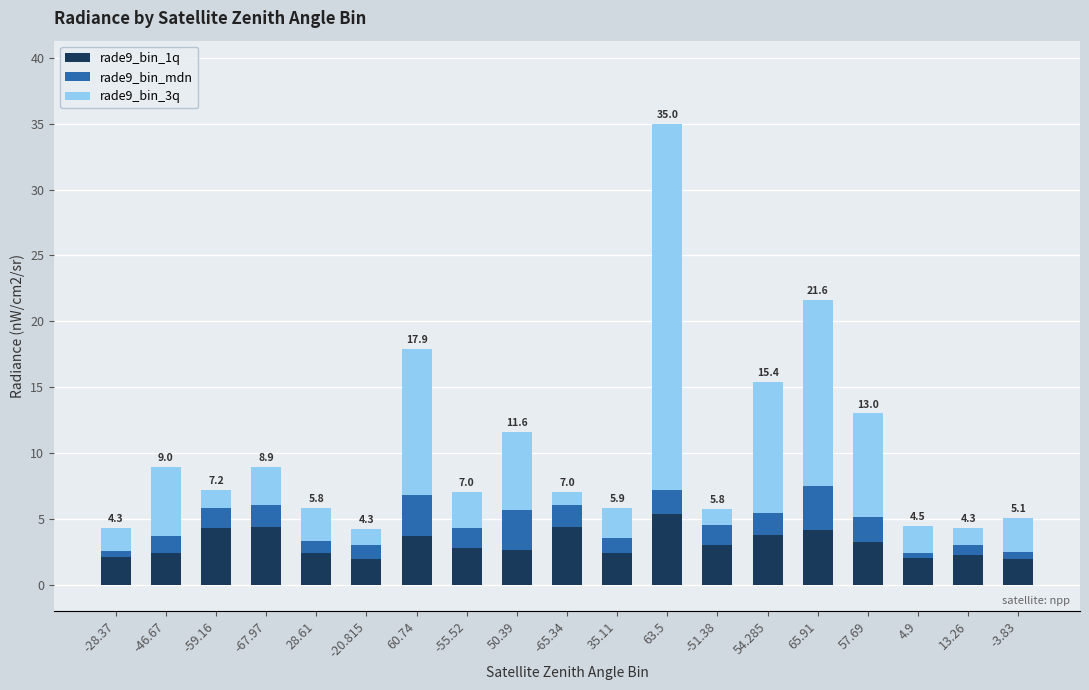

True or false: rade9_bin_1q has a value of 2.4 at 35.11.

True